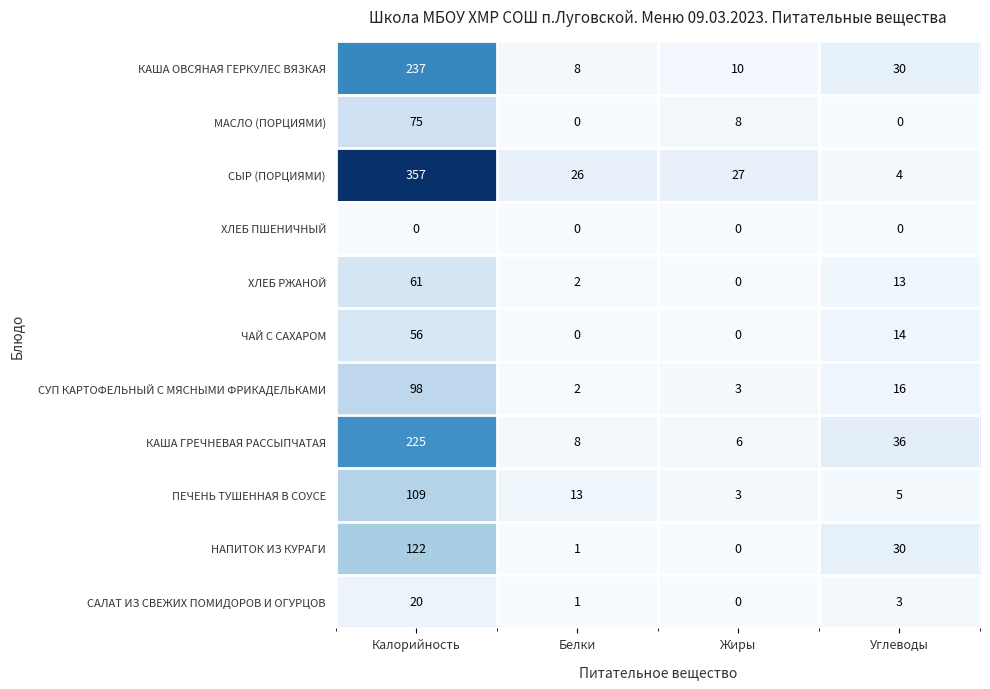

How many series are shown in this chart?

11